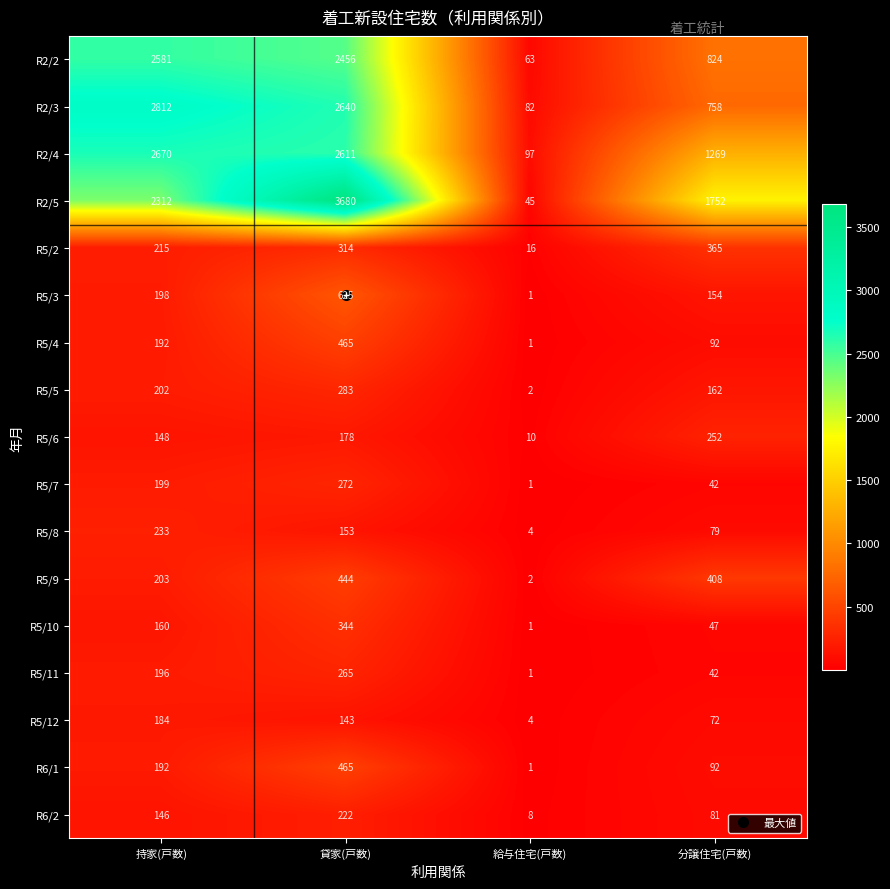

Count the R5/8 values in the range 79 to 233.

3